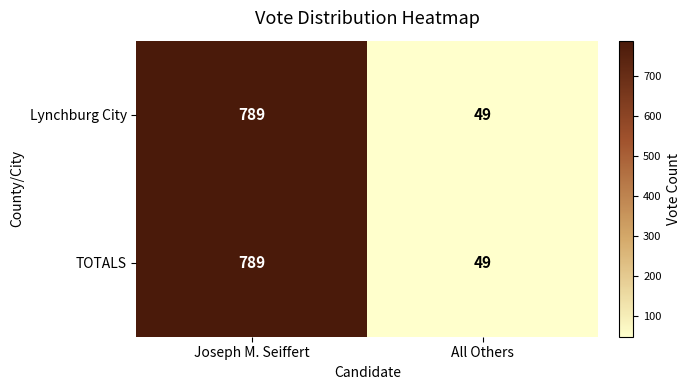

What is the maximum value shown in the chart?

789